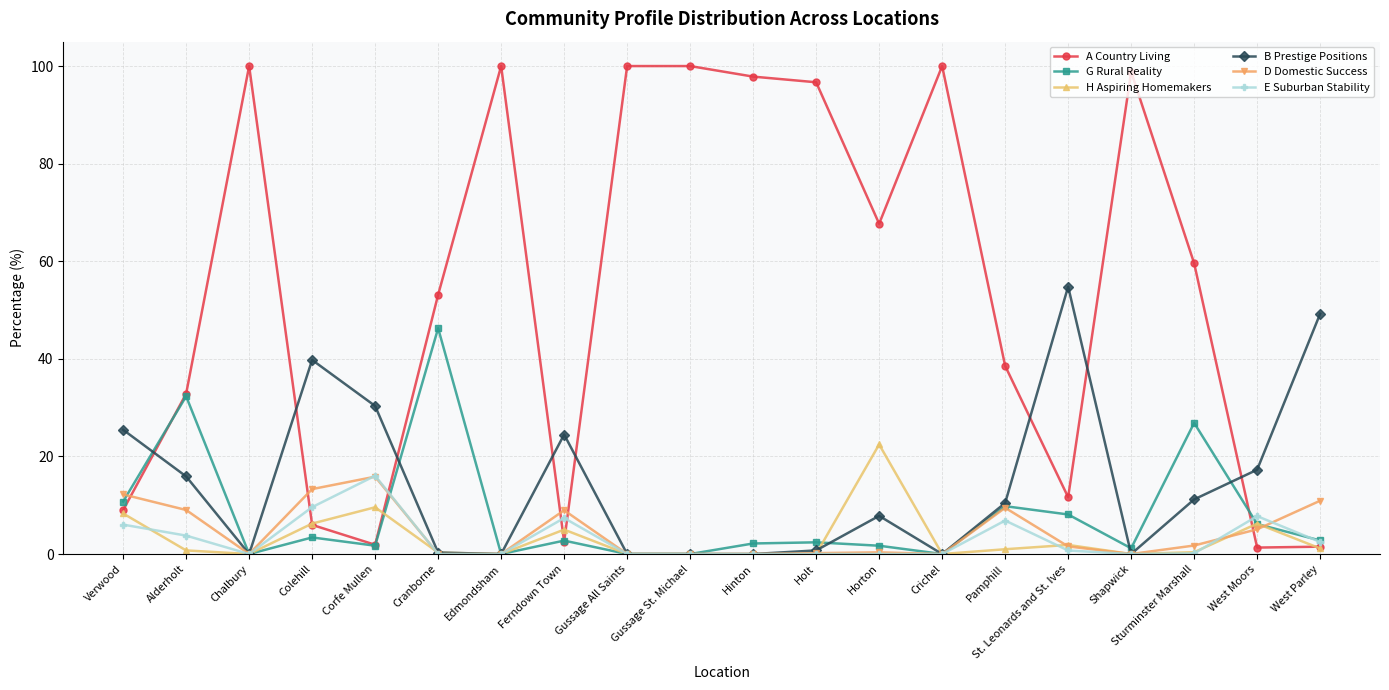

What is the label of the 3rd point from the left?

Chalbury